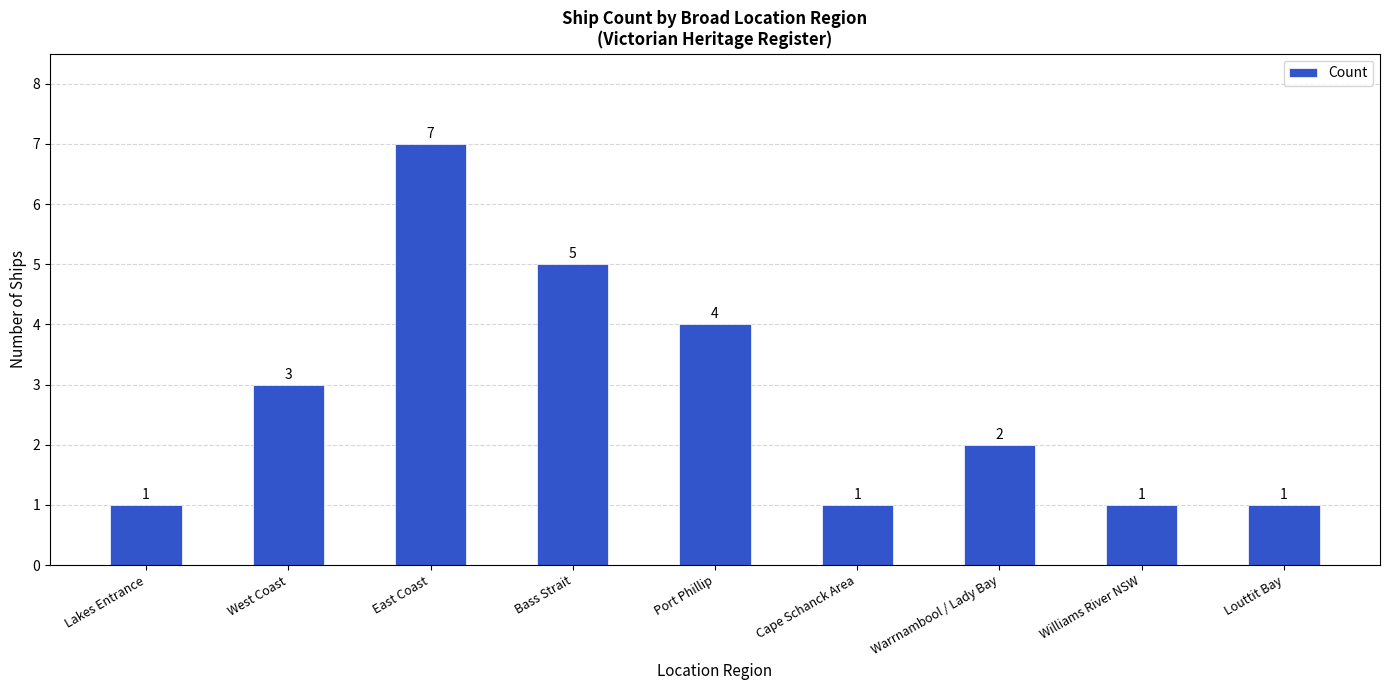

Which has a higher value, Lakes Entrance or Port Phillip?

Port Phillip